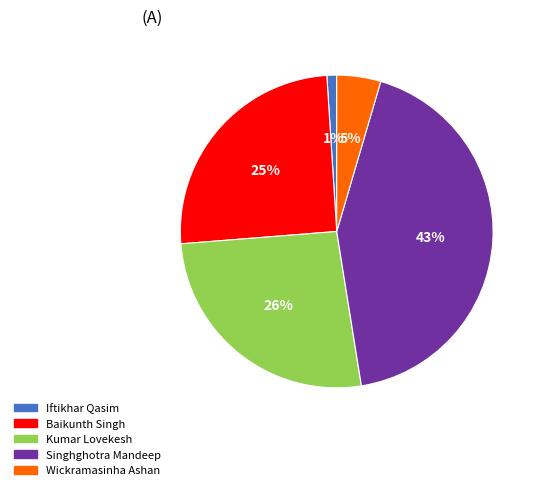

To the nearest percent, what is the average slice percentage?

20%